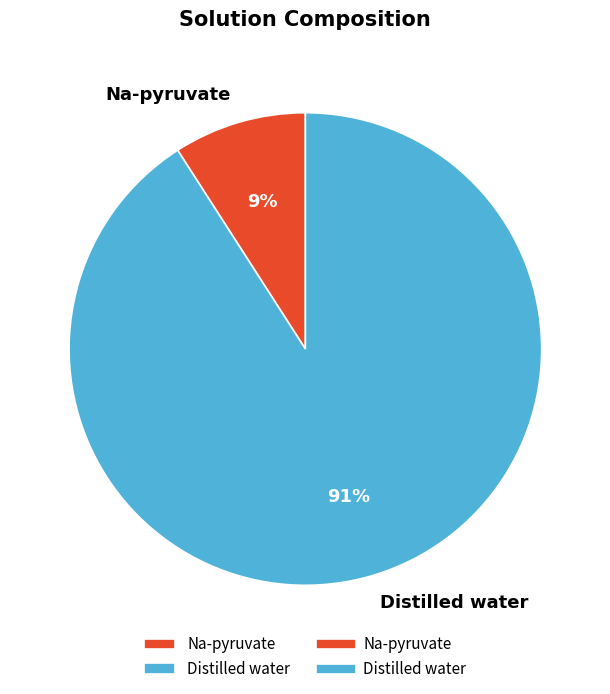

What is the ratio of the value at Na-pyruvate to the value at Distilled water?

0.1